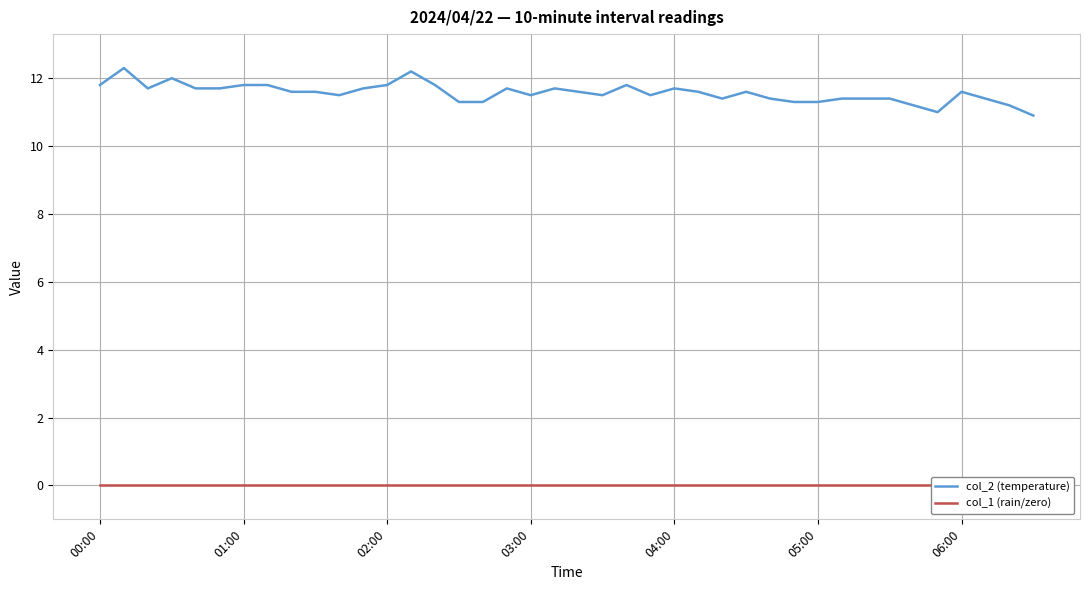

Rank the series by their maximum value, from highest to lowest.

col_2 (temperature), col_1 (rain/zero)